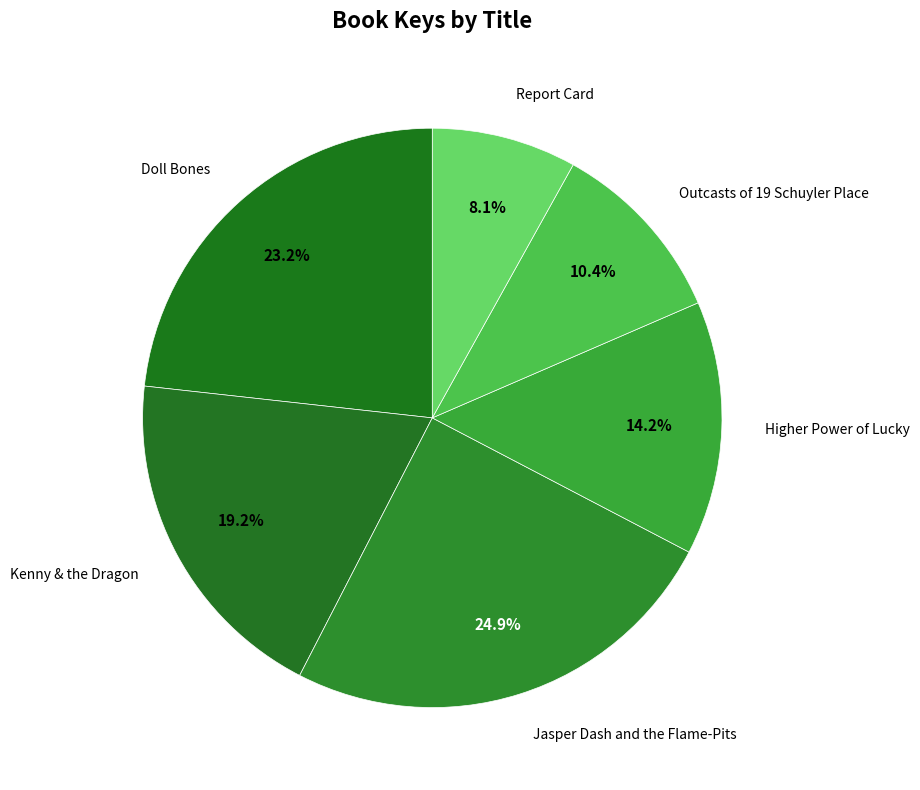

How many segments does this pie chart have?

6